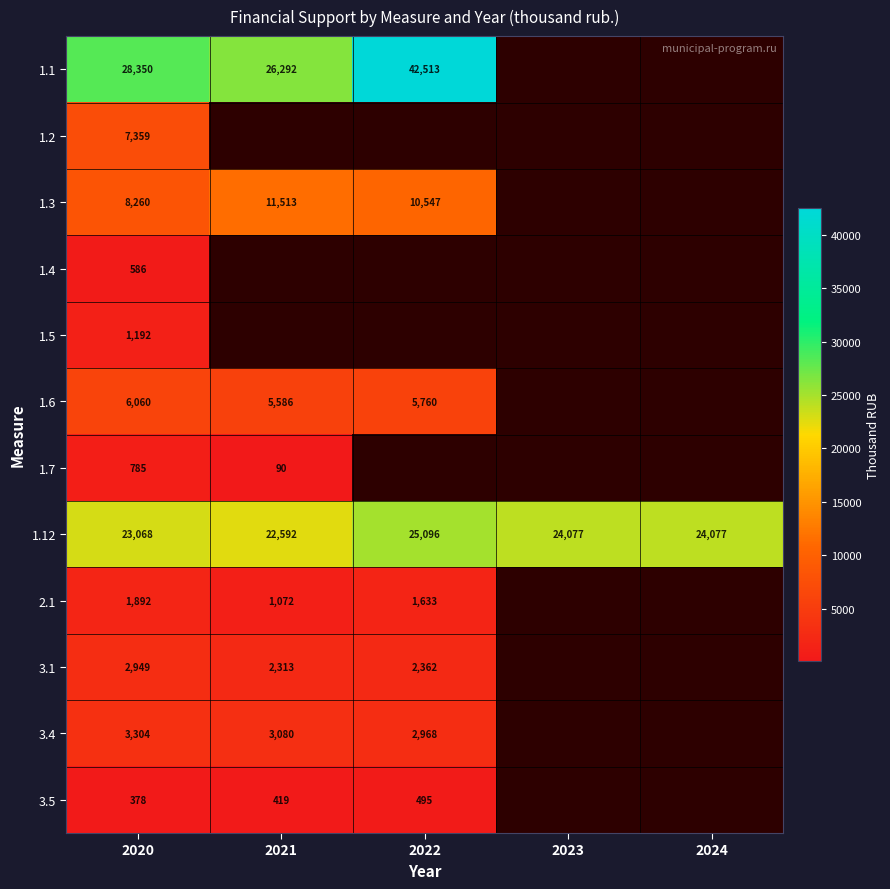

True or false: 1.6 has a value of 5586 at 2021.

True